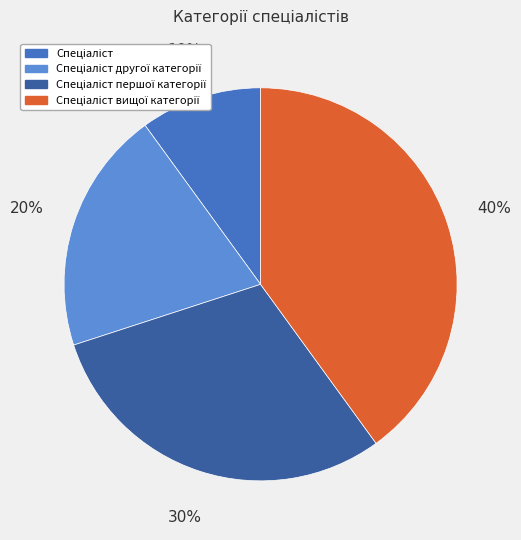

To the nearest percent, what is the difference between the largest and smallest slice percentages?

30%